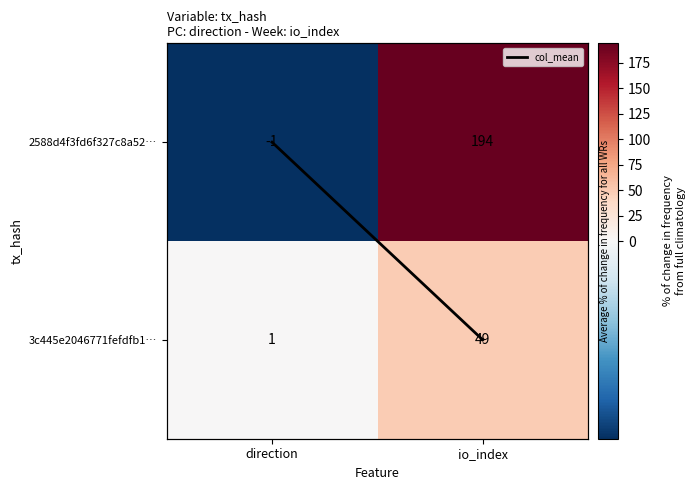

Which has a higher value, io_index or direction?

io_index